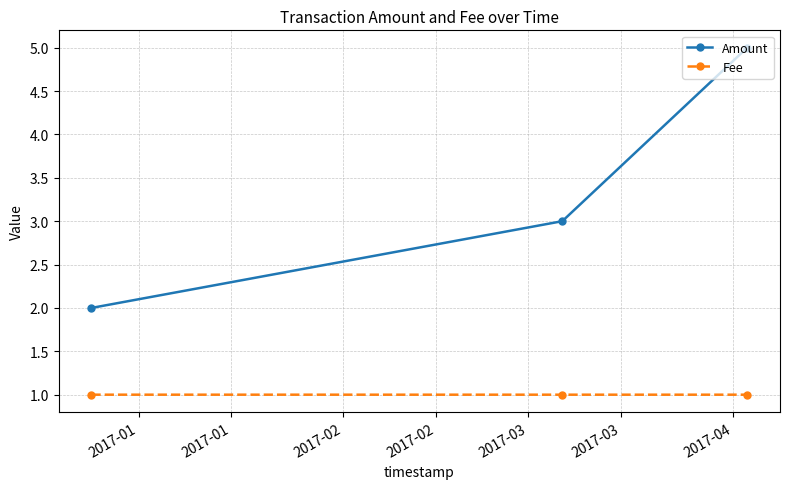

List the series in order of their overall mean, highest first.

Amount, Fee